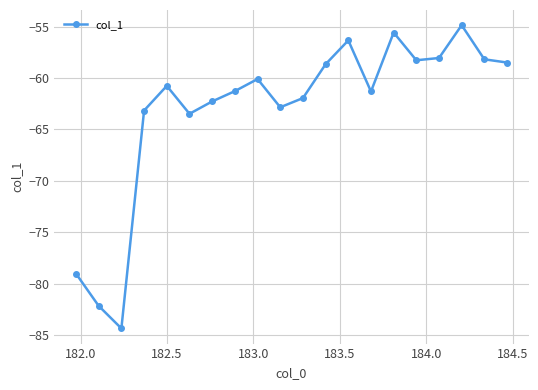

What is the value of the 3rd point from the left?

-84.4